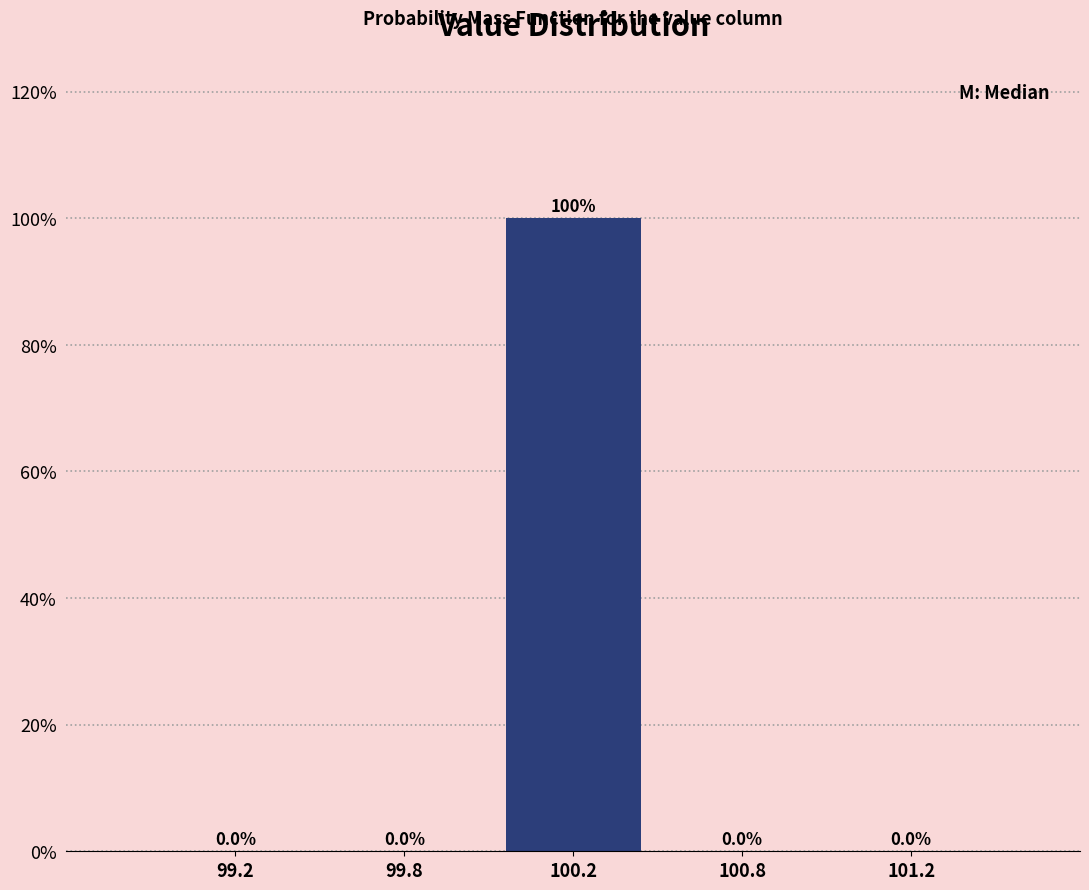

Reading left to right, transcribe all the data shown in this chart.

99.2=0	99.8=0	100.2=100	100.8=0	101.2=0